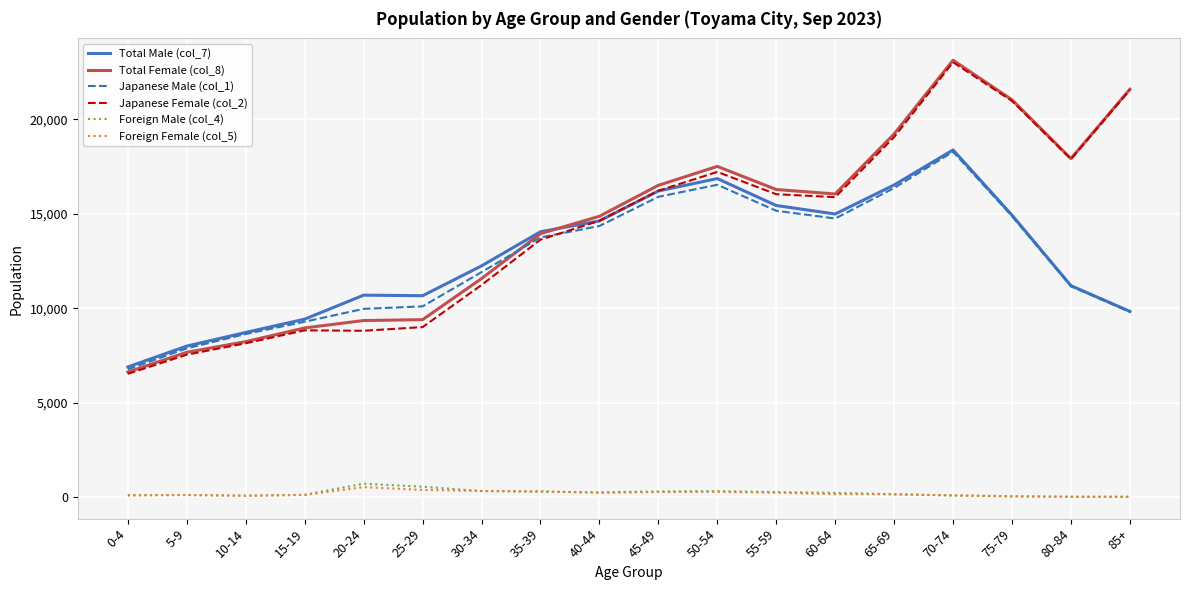

The value of Japanese Female (col_2) at 80-84 is 27445. True or false?

False